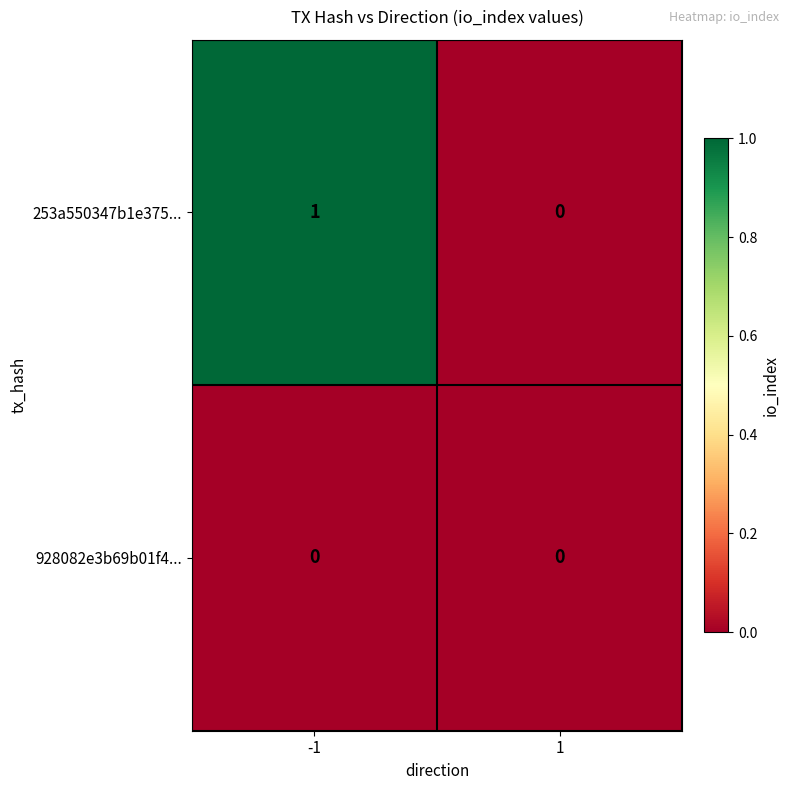

What is the greatest value displayed?

1